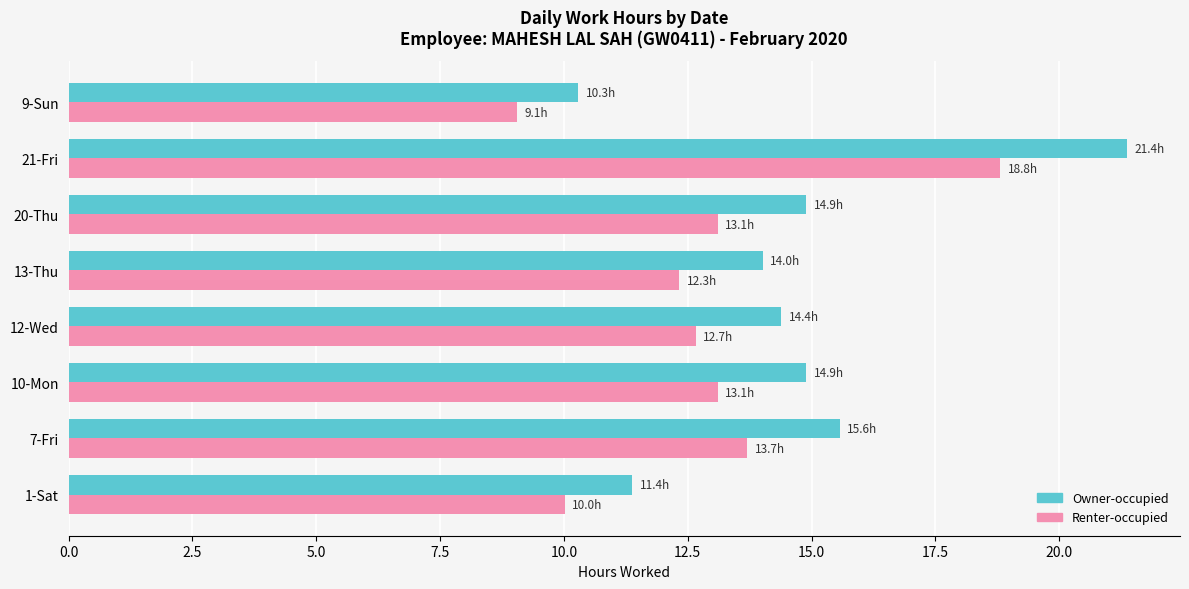

True or false: Owner-occupied has a value of 14.9 at 20-Thu.

True